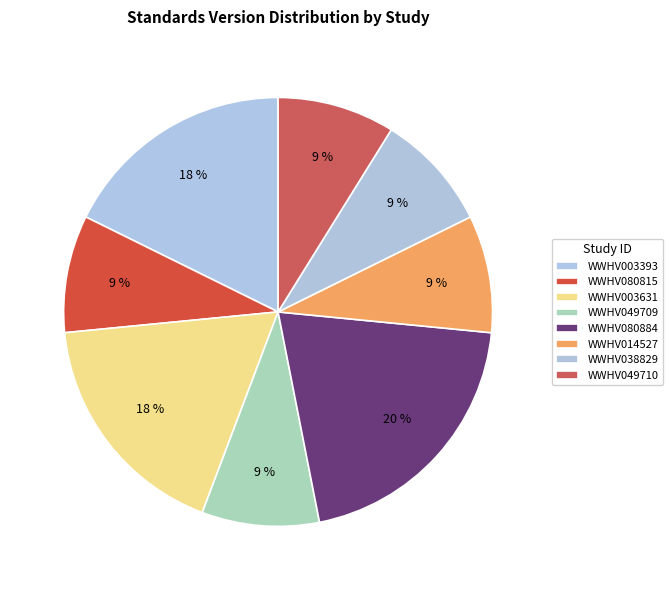

What percentage is the WWHV080884 slice, to the nearest percent?

20%